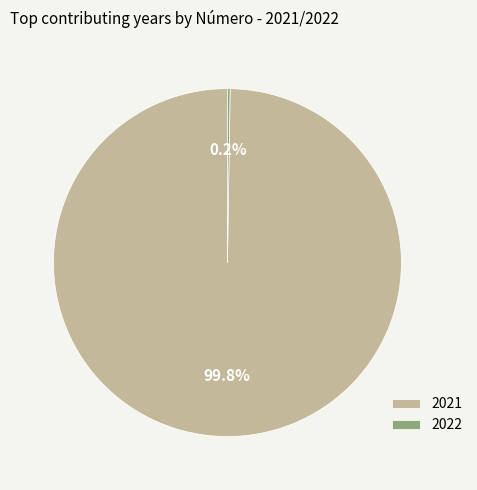

What percentage is the 2021 slice, to the nearest percent?

100%